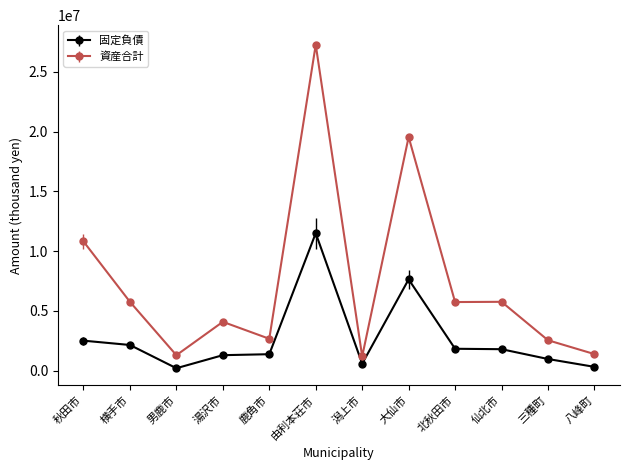

Does the chart have visible grid lines?

No